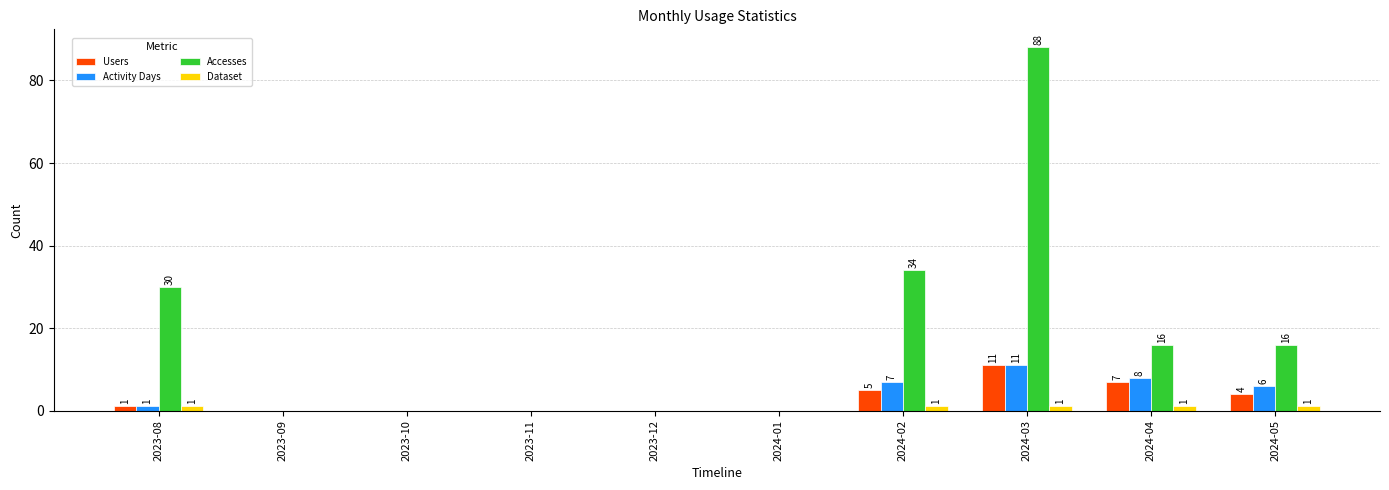

What is the sum of all Dataset values?

5